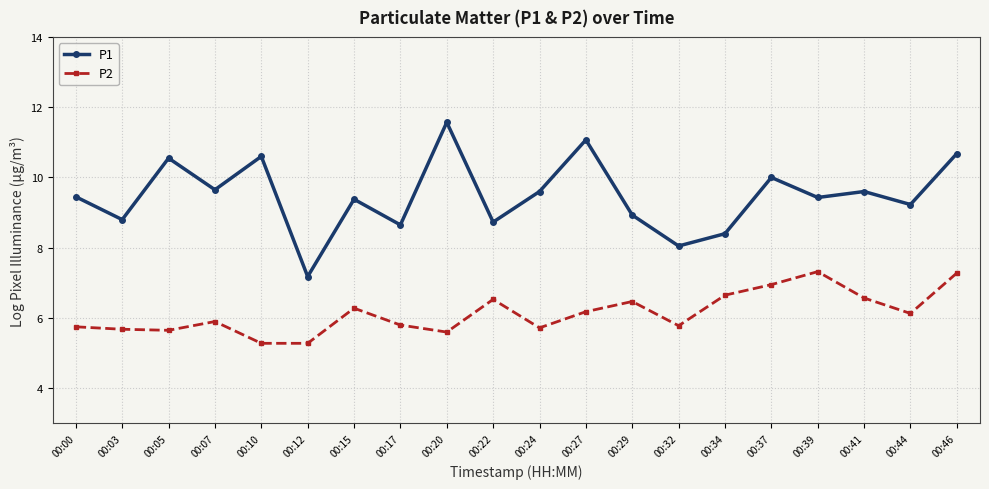

True or false: P2 and P1 intersect in this chart.

False